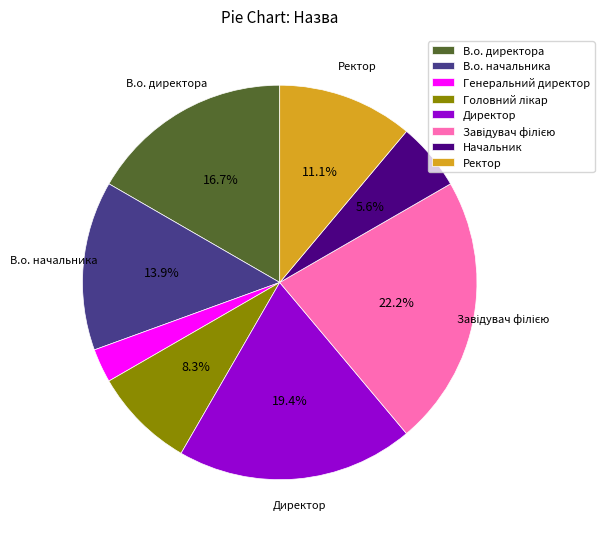

What is the smallest slice in the pie chart?

Генеральний директор